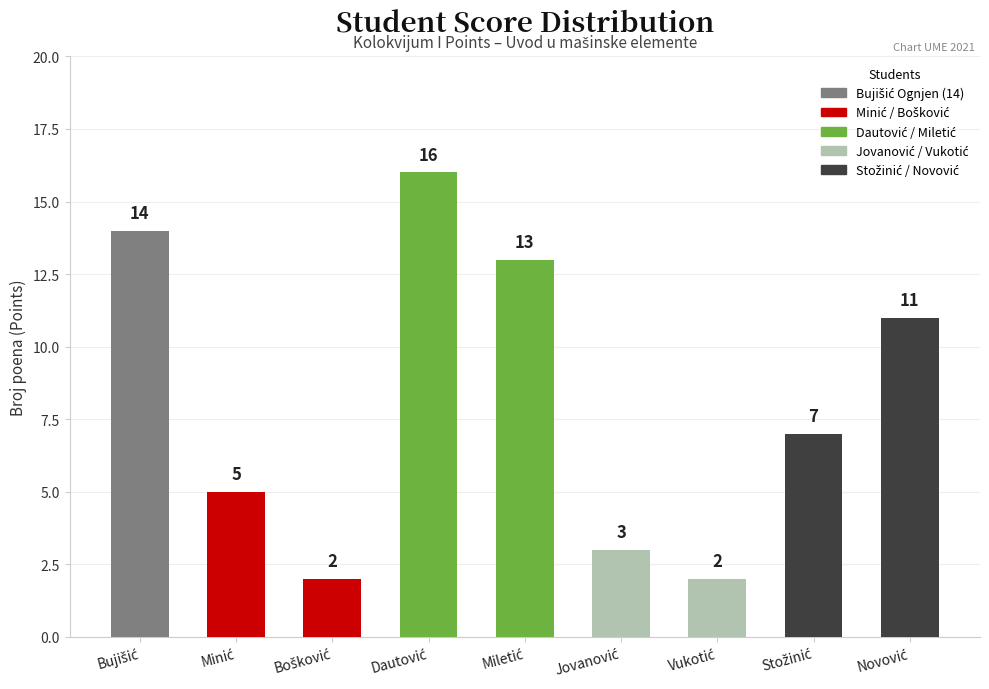

What is the maximum value shown in the chart?

16